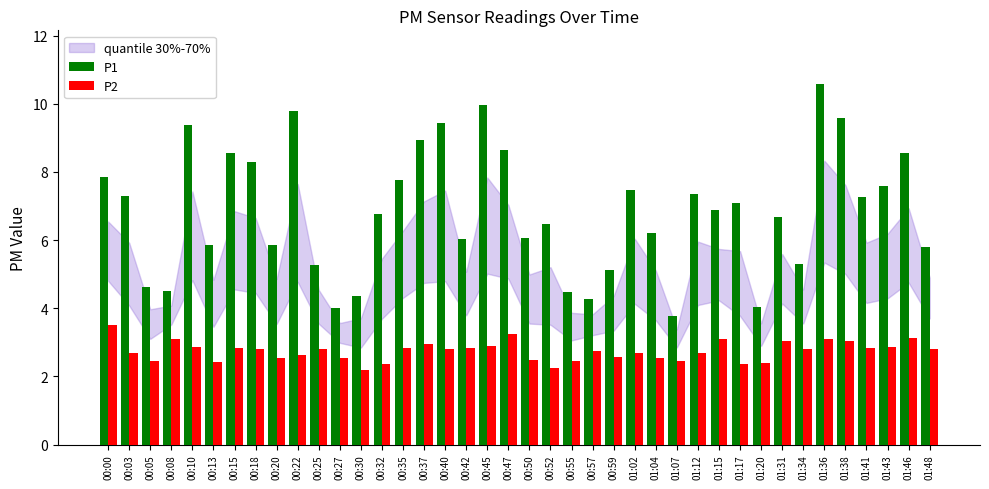

What is the value of the P2 bar at the 30th from the left?

3.1